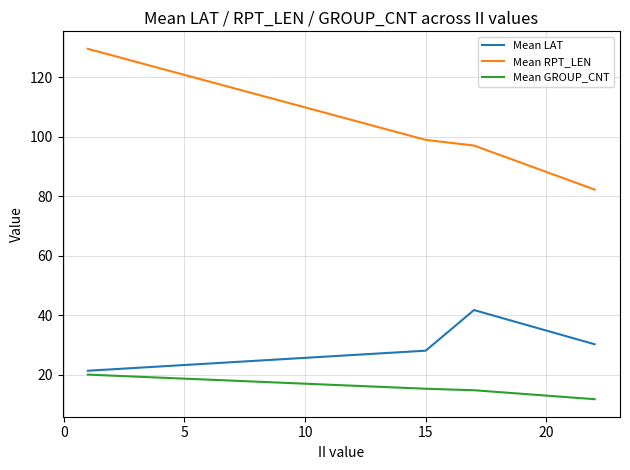

Which series has the largest range (max minus min)?

Mean RPT_LEN